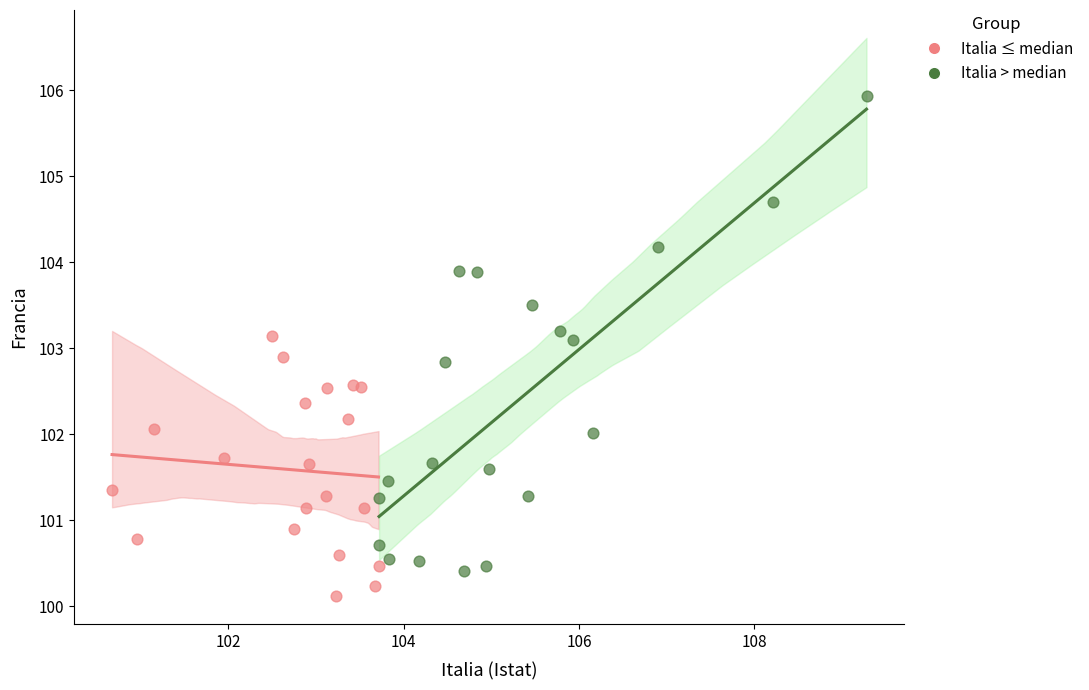

Which series contains the highest Y value?

Italia > median